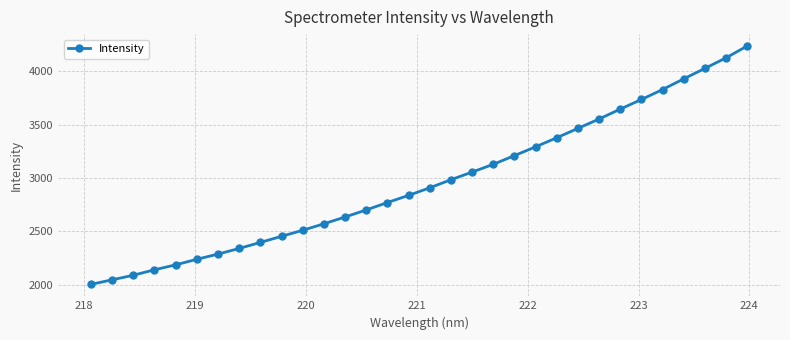

What is the smallest value displayed?

2005.0